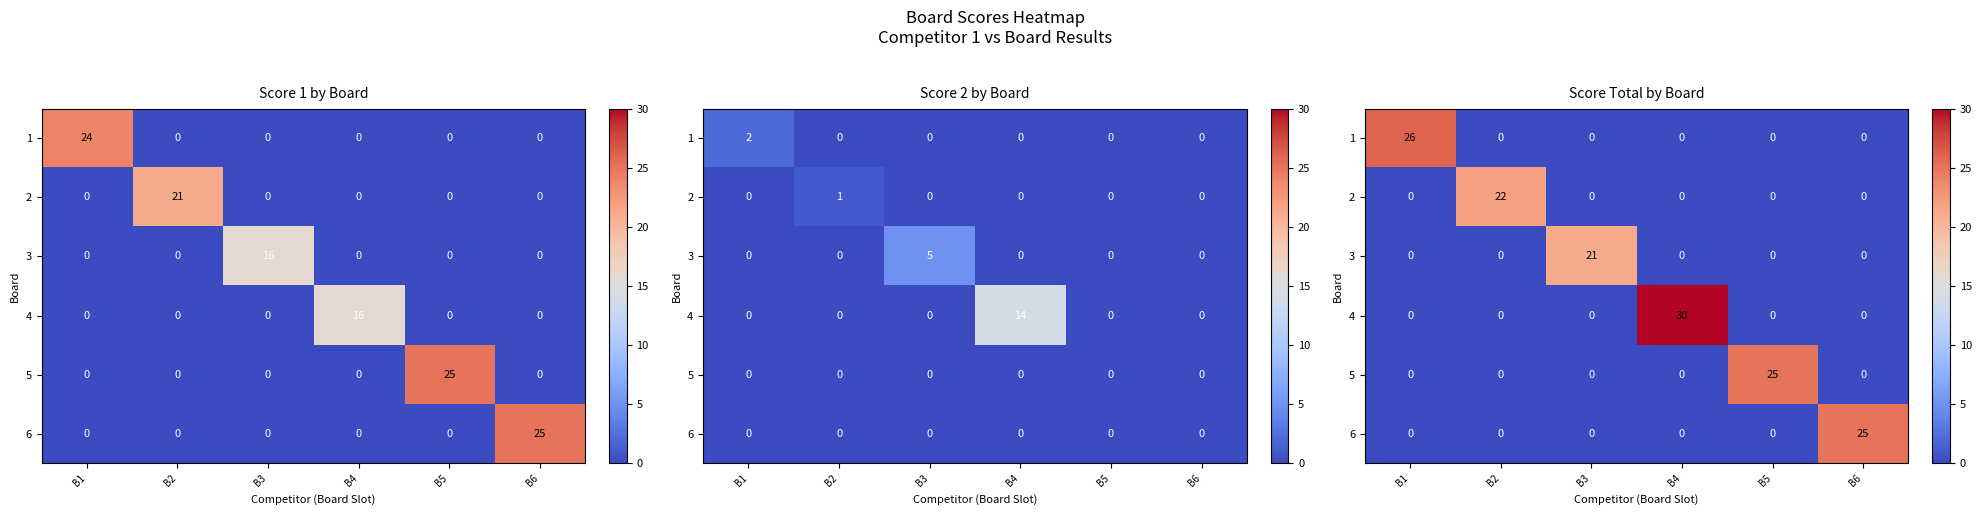

At how many categories does at least one series exceed 15?

6